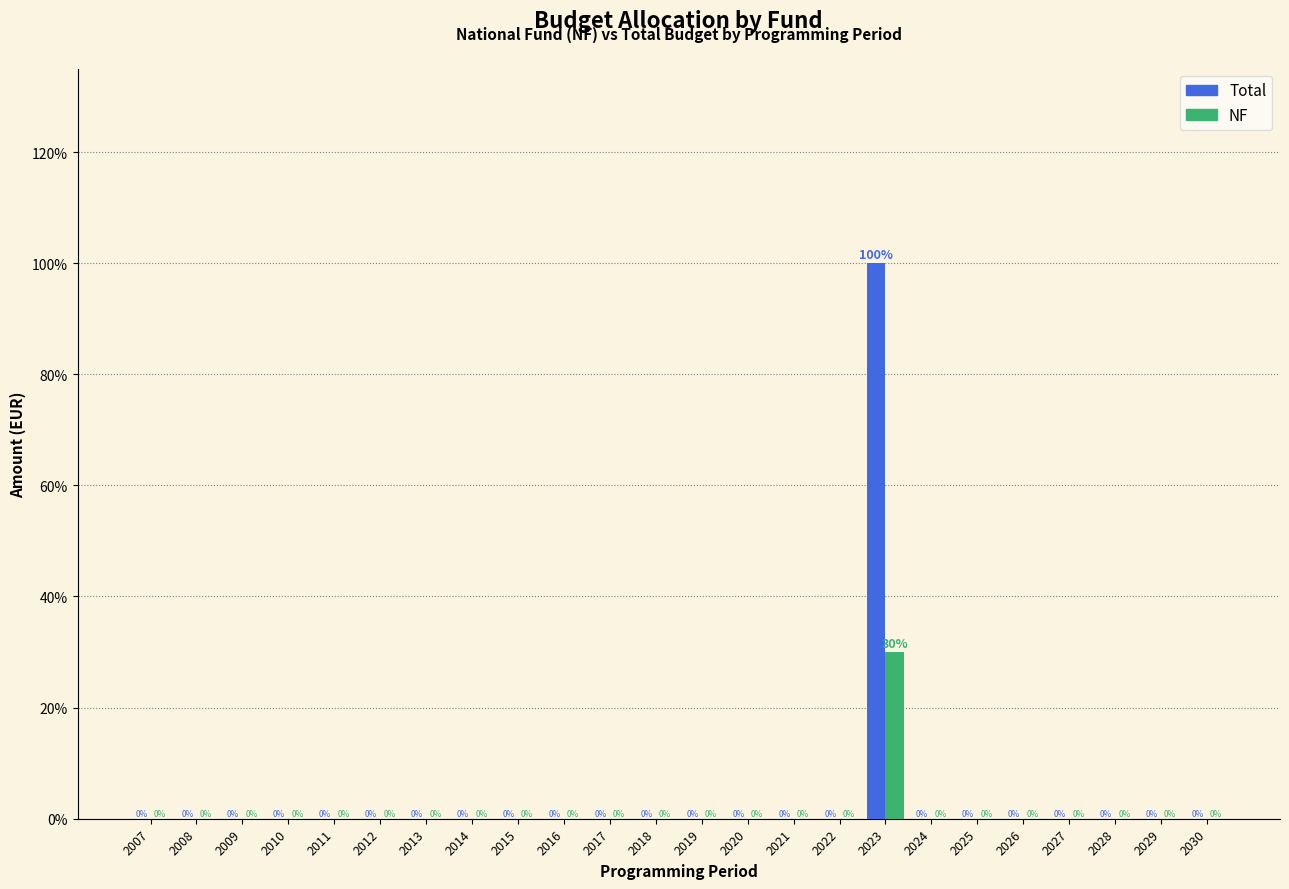

Reading left to right, extract all data points from this chart.

Total: 2007=0.0	2008=0.0	2009=0.0	2010=0.0	2011=0.0	2012=0.0	2013=0.0	2014=0.0	2015=0.0	2016=0.0	2017=0.0	2018=0.0	2019=0.0	2020=0.0	2021=0.0	2022=0.0	2023=100.0	2024=0.0	2025=0.0	2026=0.0	2027=0.0	2028=0.0	2029=0.0	2030=0.0
NF: 2007=0.0	2008=0.0	2009=0.0	2010=0.0	2011=0.0	2012=0.0	2013=0.0	2014=0.0	2015=0.0	2016=0.0	2017=0.0	2018=0.0	2019=0.0	2020=0.0	2021=0.0	2022=0.0	2023=30.0	2024=0.0	2025=0.0	2026=0.0	2027=0.0	2028=0.0	2029=0.0	2030=0.0